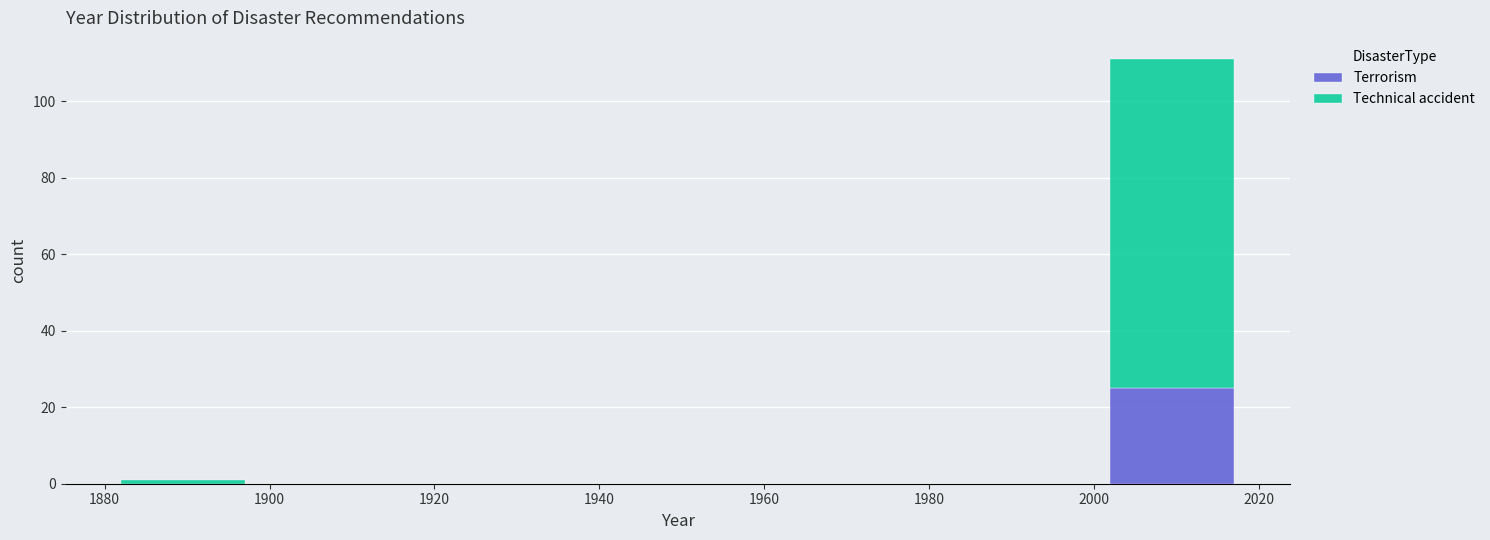

What is the total height of the stacked bar covering 2002 to 2017 on the x-axis? Neither the bar edges nor the heights are printed on the chart, so give them approximately, as read against the axes.

112